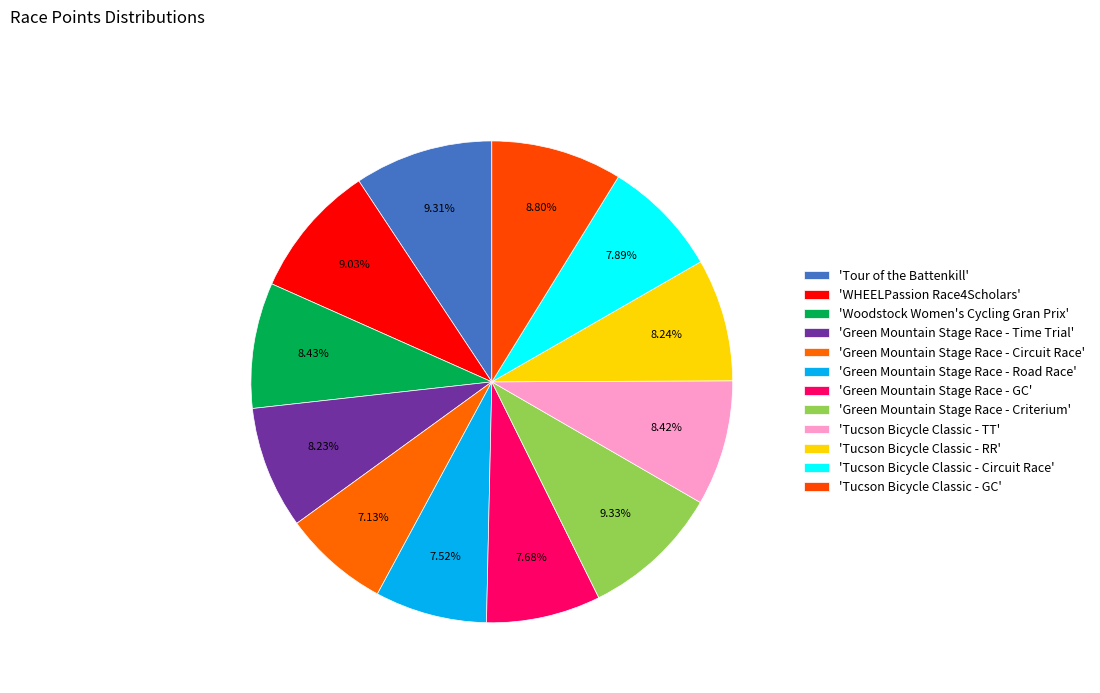

To the nearest percent, what is the average slice percentage?

8%